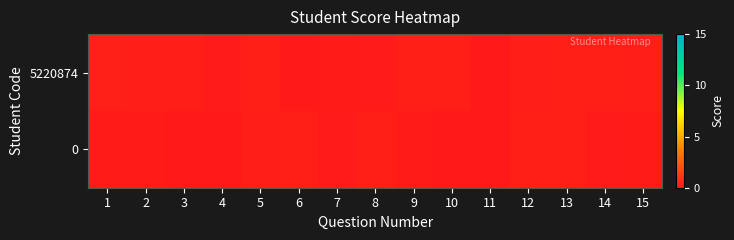

List the series in order of their peak value, highest first.

row_0, row_1